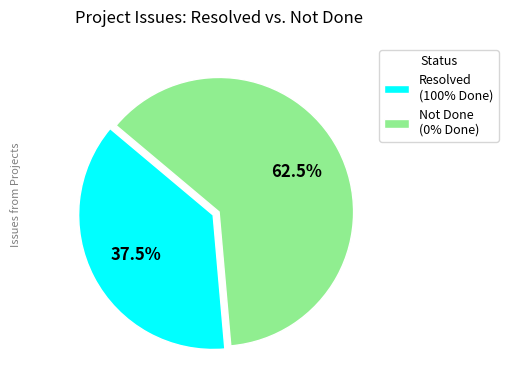

What is the largest slice in the pie chart?

Not Done (0% Done)